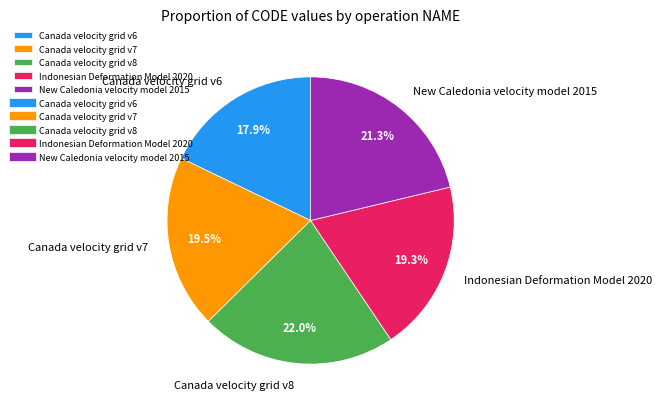

Count the number of slices in the pie.

5